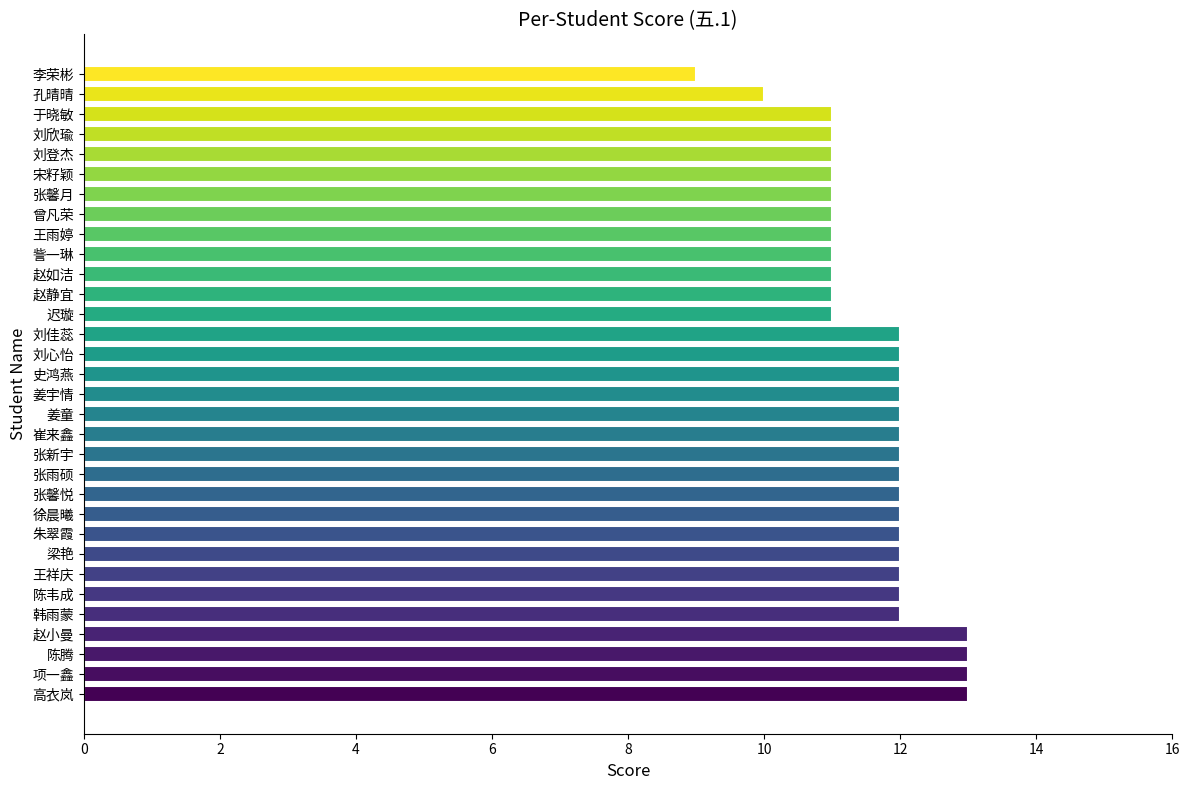

Between 赵小曼 and 崔来鑫, which is larger?

赵小曼